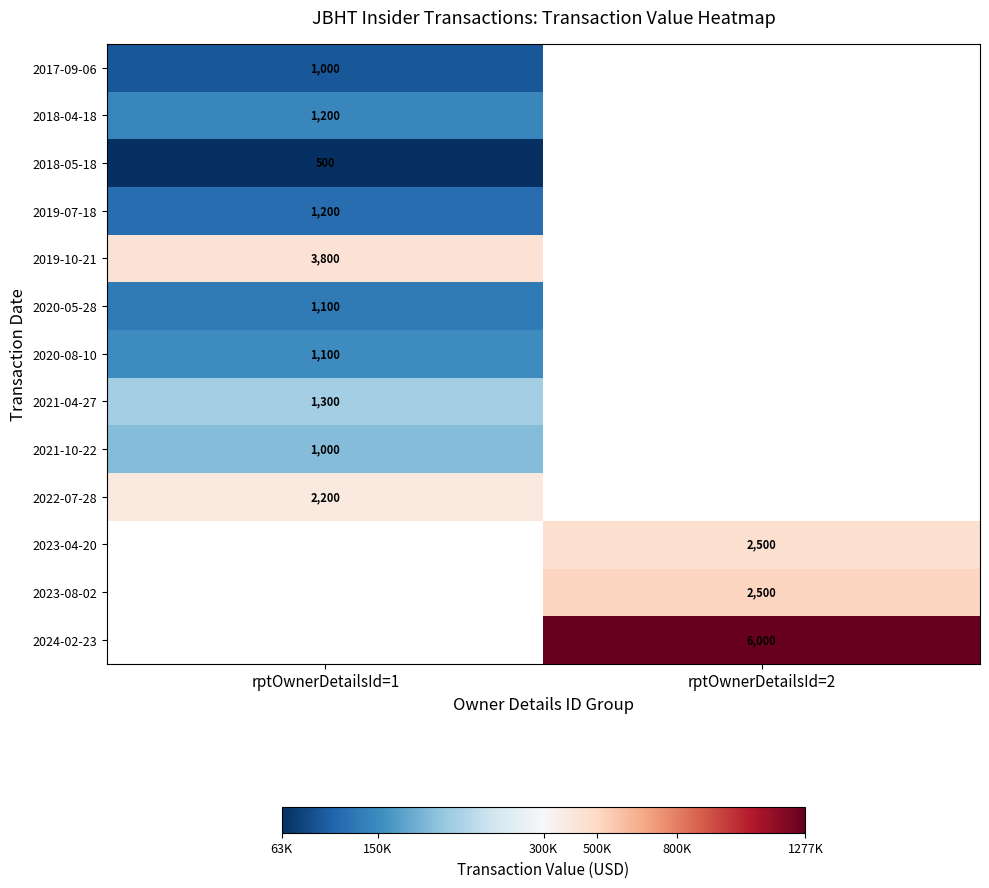

True or false: 2017-09-06 has a value of 1000 at rptOwnerDetailsId=1.

True